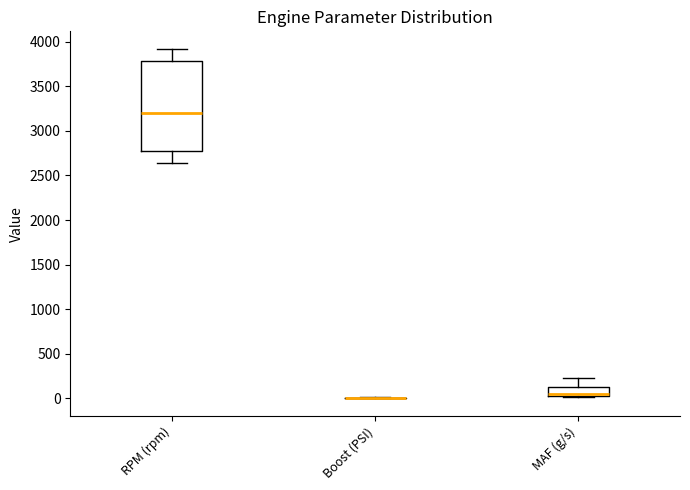

Reading left to right, read every box against the y-axis: the position of its median line, the range the box covers, and the ends of its whiskers. The values are not printed on the chart, so give them approximately, as read against the axis.

RPM (rpm): median 3200, box 2750 to 3800, whiskers 2650 to 3900
Boost (PSI): box collapsed to a line at 0, whiskers 0 to 0
MAF (g/s): median 50 (just above the box's lower edge), box 50 to 150, whiskers 0 to 250